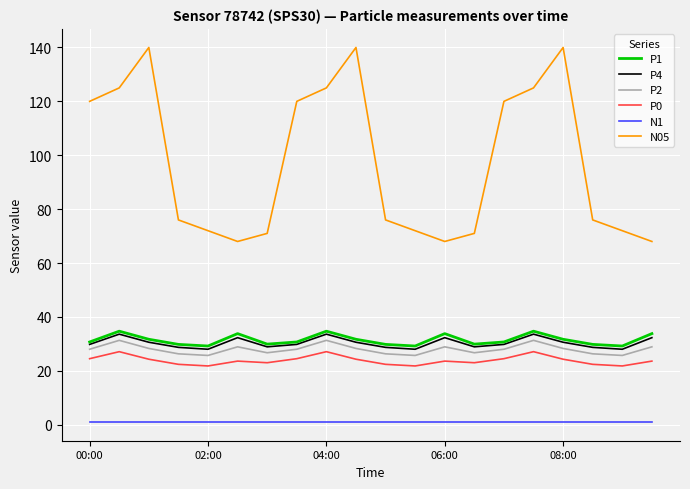

Which series has the largest total across all categories?

N05